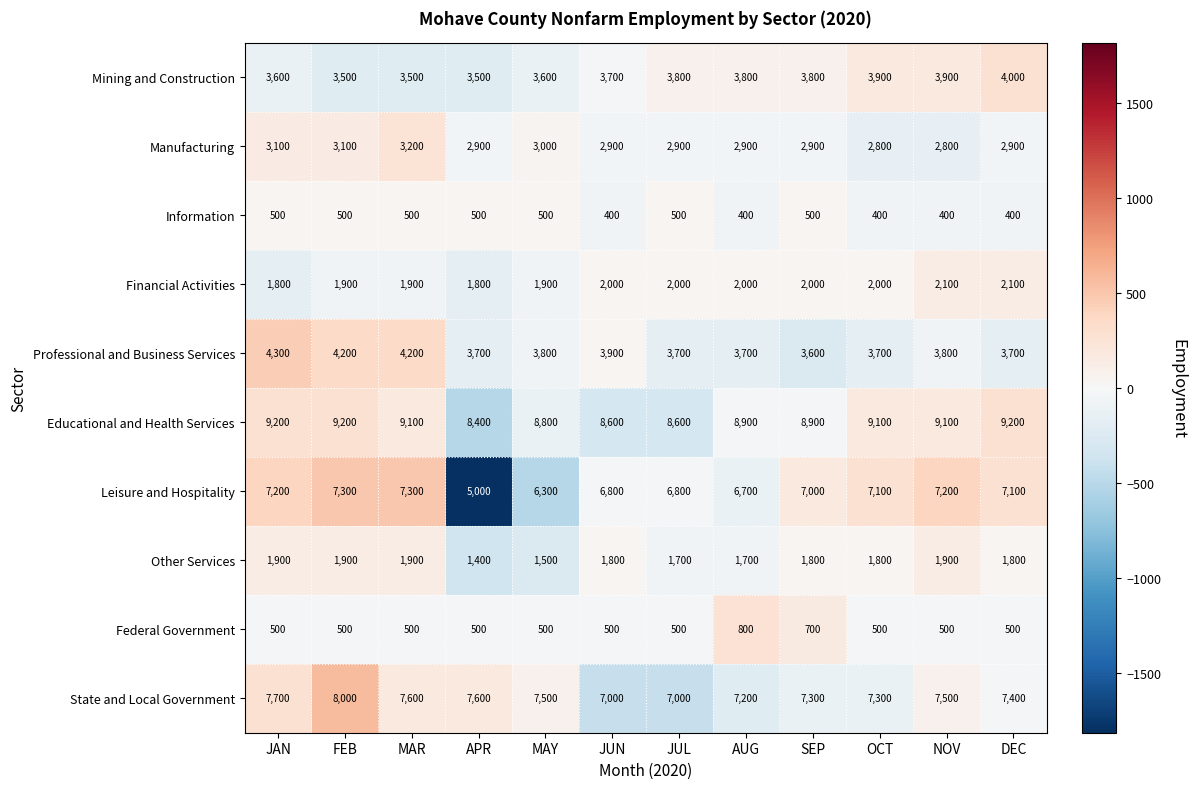

How many series are shown in this chart?

10